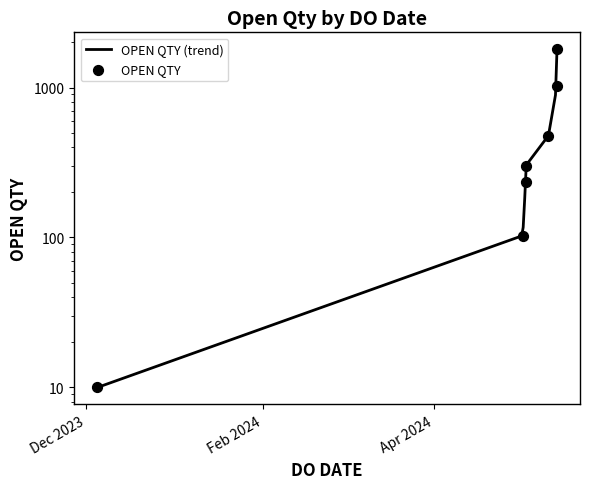

What is the ratio of the value at 02/05/2024 to the value at 03/05/2024?

0.4